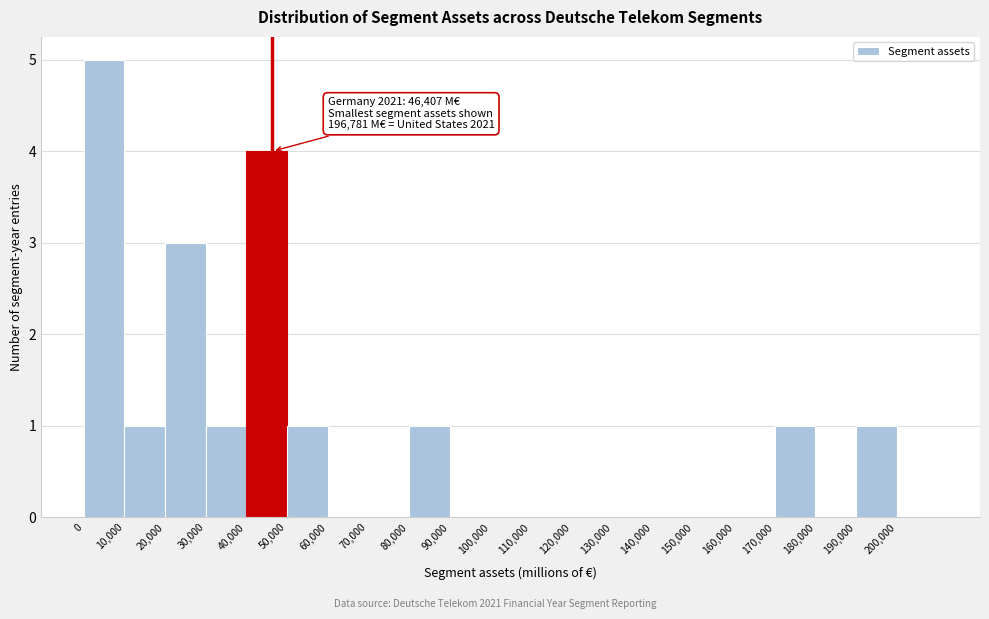

Over which range of the x-axis is the bar tallest?

0 to 10000